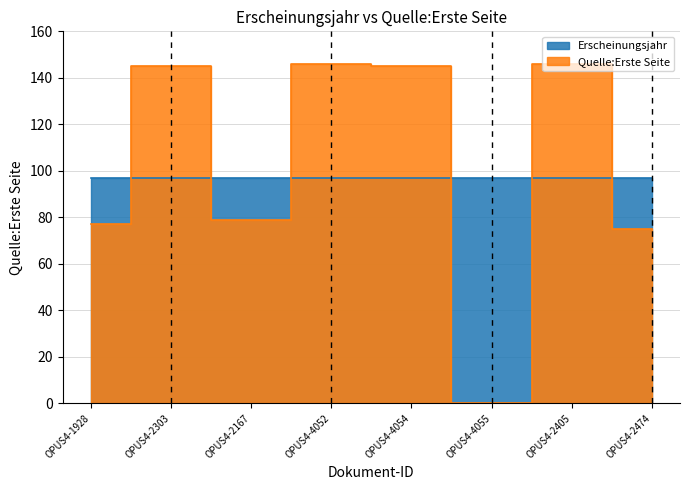

Reading left to right, extract all data points from this chart.

OPUS4-1928=77	OPUS4-2303=145	OPUS4-2167=79	OPUS4-4052=146	OPUS4-4054=145	OPUS4-4055=0	OPUS4-2405=146	OPUS4-2474=75